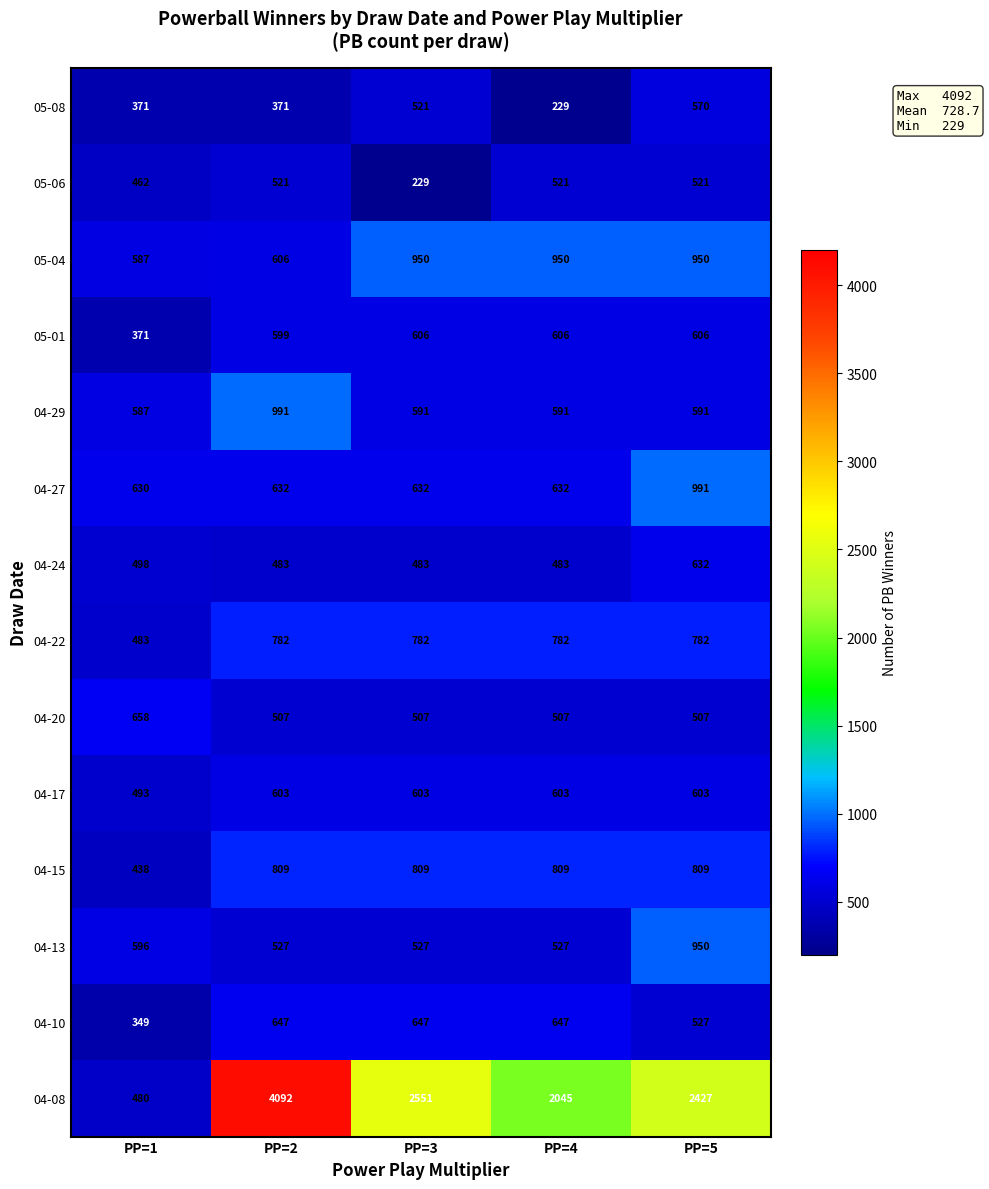

Between PP=3 and PP=4, which series saw the biggest shift?

04-08